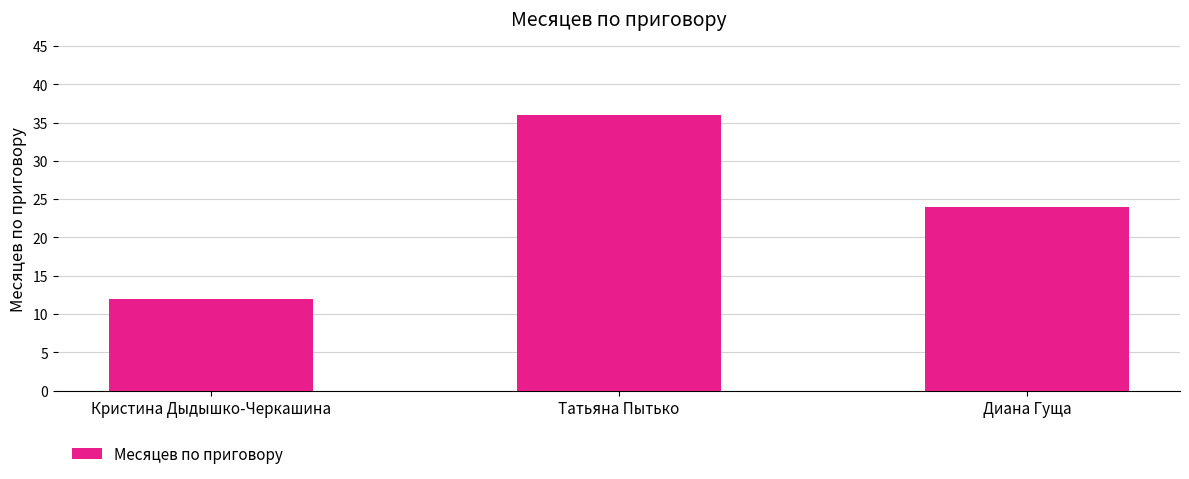

Is it true that the value at Татьяна Пытько is 36?

True